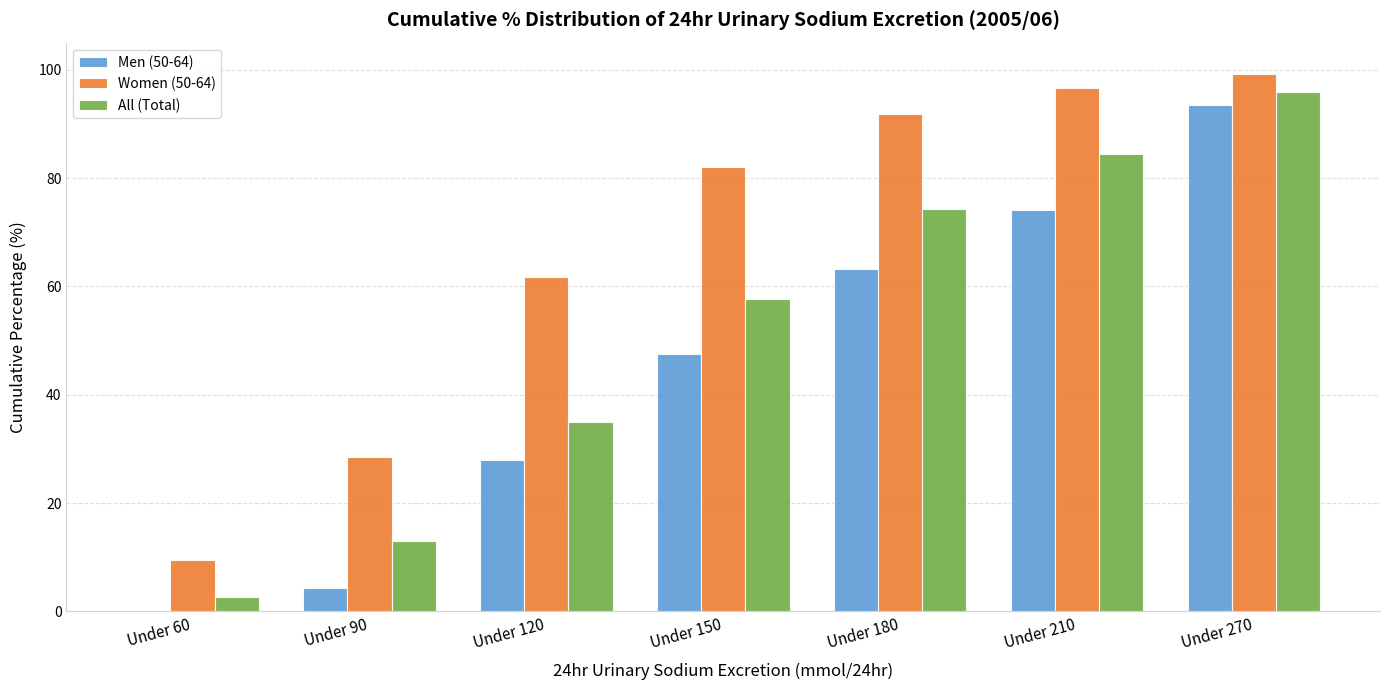

Reading left to right, what are all the values shown in this chart?

Men (50-64): 0.0	4.4	28.0	47.5	63.2	74.2	93.6
Women (50-64): 9.6	28.5	61.8	82.0	91.9	96.6	99.1
All (Total): 2.6	13.0	35.0	57.6	74.4	84.5	96.0